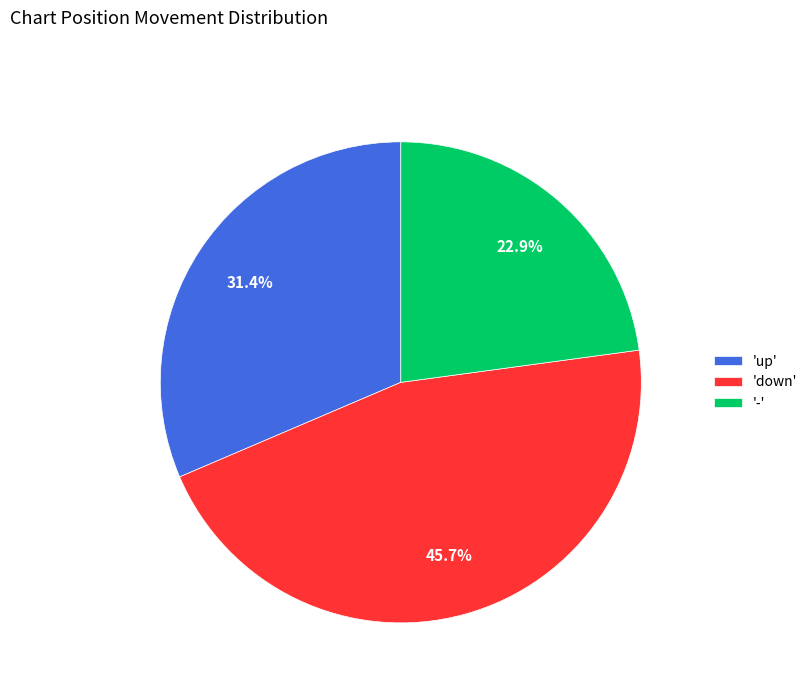

Is there a majority slice in this chart?

No